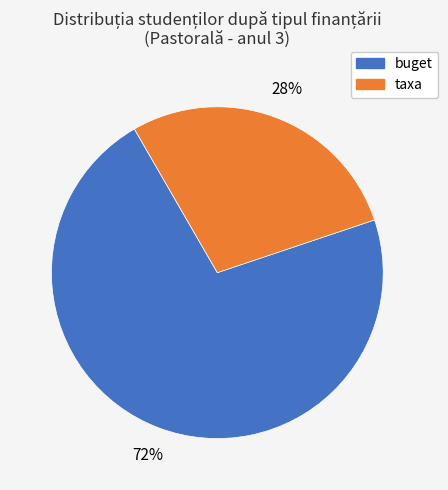

What is the smallest slice in the pie chart?

taxa